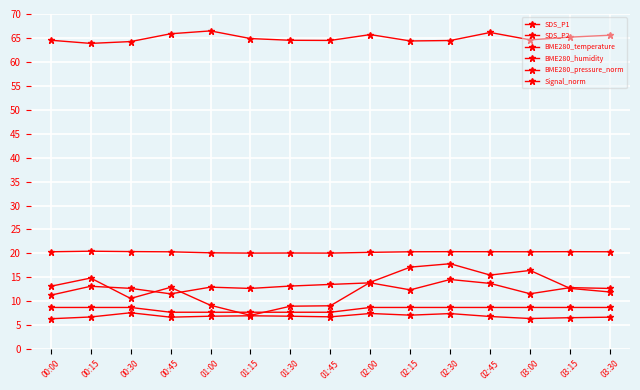

Reading left to right, extract all data points from this chart.

SDS_P1: 11.3	13.1	12.7	11.6	12.9	12.7	13.2	13.5	13.8	12.4	14.6	13.7	11.6	12.8	12.7
SDS_P2: 6.3	6.7	7.6	6.7	6.9	7.0	6.9	6.8	7.5	7.1	7.4	6.8	6.4	6.6	6.7
BME280_temperature: 20.3	20.5	20.4	20.3	20.1	20.1	20.1	20.1	20.2	20.3	20.4	20.4	20.3	20.4	20.3
BME280_humidity: 64.5	63.9	64.2	65.9	66.5	64.9	64.5	64.5	65.7	64.4	64.5	66.1	64.6	65.2	65.6
BME280_pressure_norm: 13.1	14.8	10.6	12.9	9.2	7.1	9.0	9.1	14.0	17.1	17.8	15.5	16.4	12.7	11.9
Signal_norm: 8.7	8.7	8.7	7.7	7.7	7.7	7.7	7.7	8.7	8.7	8.7	8.7	8.7	8.7	8.7